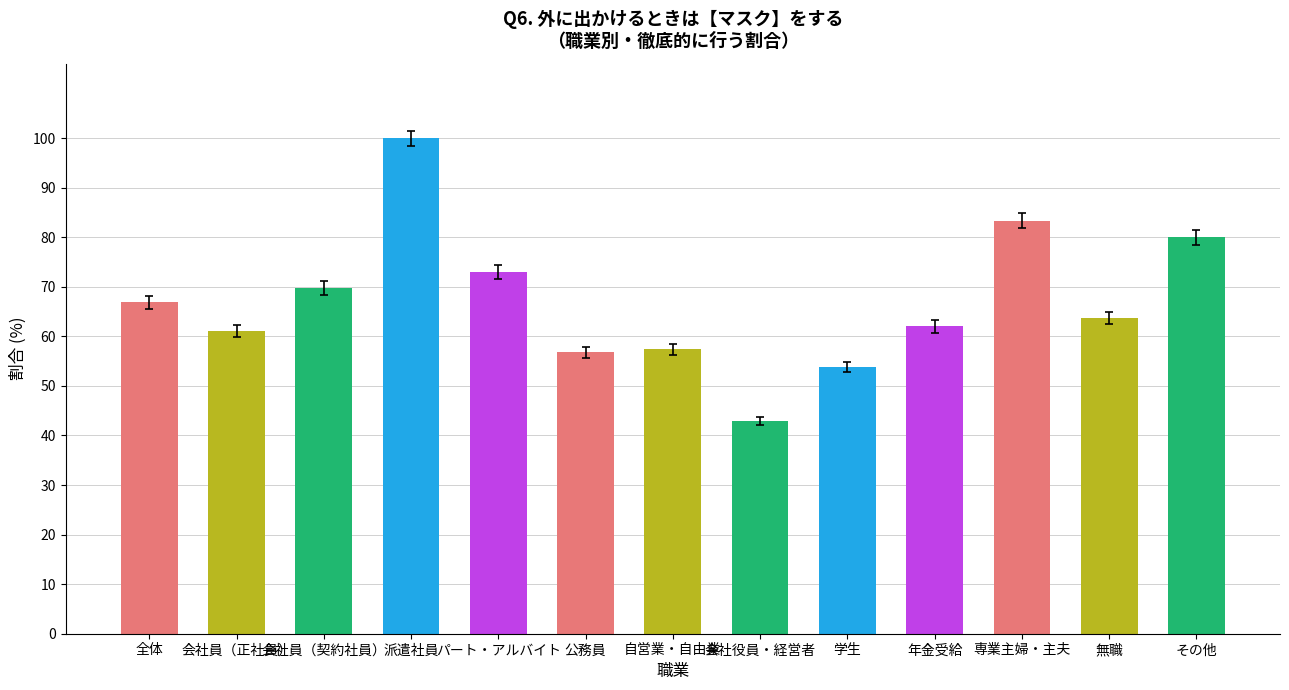

How many bars are there in total?

13